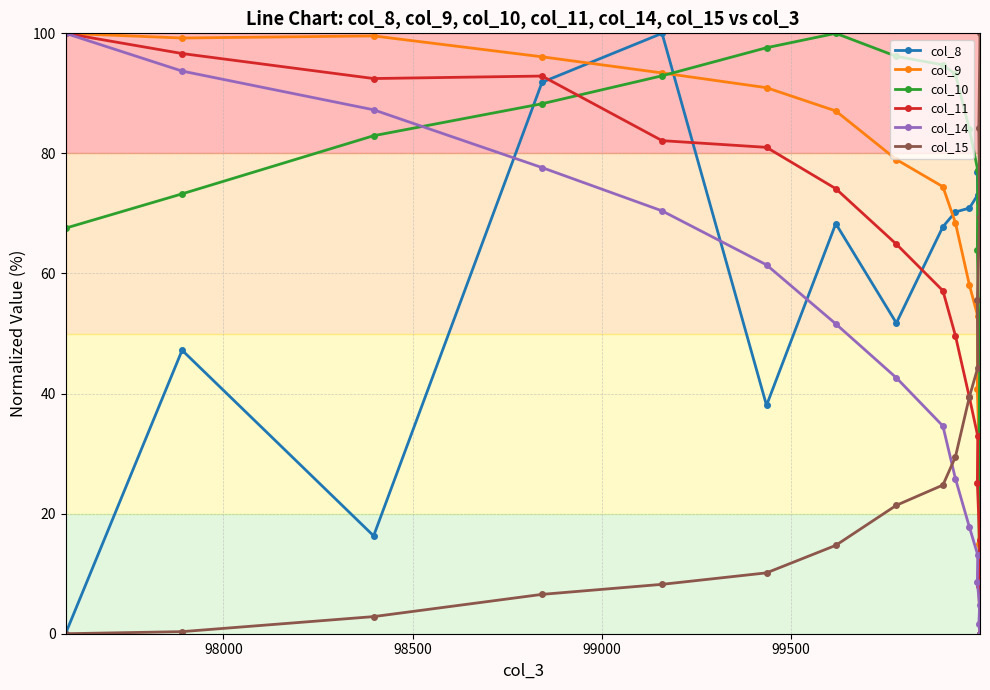

What is the average value of the col_11 series?

57.0